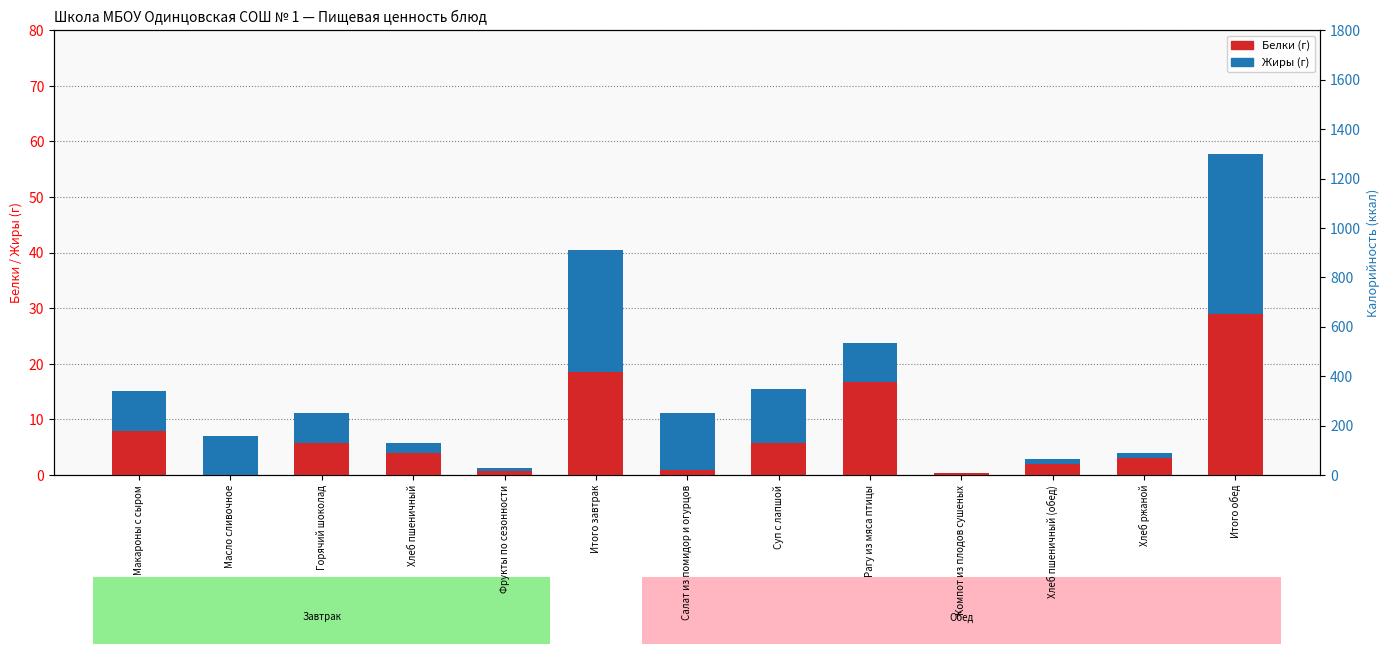

List the series in order of their peak value, lowest first.

Жиры (г), Белки (г)